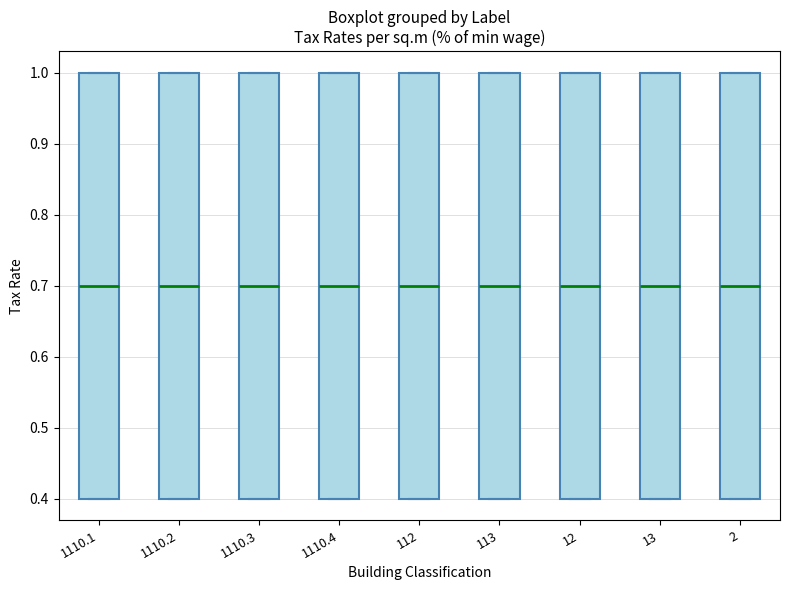

Reading left to right, read every box against the y-axis: the position of its median line, the range the box covers, and the ends of its whiskers. The values are not printed on the chart, so give them approximately, as read against the axis.

1110.1: median 0.7, box 0.4 to 1.0, whiskers 0.4 to 1.0
1110.2: median 0.7, box 0.4 to 1.0, whiskers 0.4 to 1.0
1110.3: median 0.7, box 0.4 to 1.0, whiskers 0.4 to 1.0
1110.4: median 0.7, box 0.4 to 1.0, whiskers 0.4 to 1.0
112: median 0.7, box 0.4 to 1.0, whiskers 0.4 to 1.0
113: median 0.7, box 0.4 to 1.0, whiskers 0.4 to 1.0
12: median 0.7, box 0.4 to 1.0, whiskers 0.4 to 1.0
13: median 0.7, box 0.4 to 1.0, whiskers 0.4 to 1.0
2: median 0.7, box 0.4 to 1.0, whiskers 0.4 to 1.0